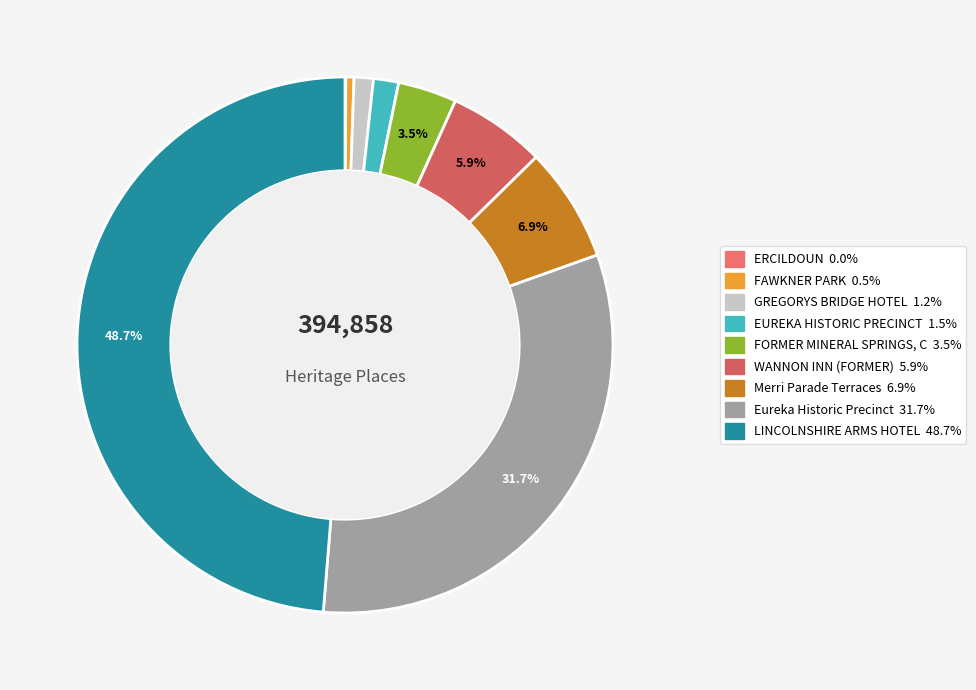

How many segments does this pie chart have?

9